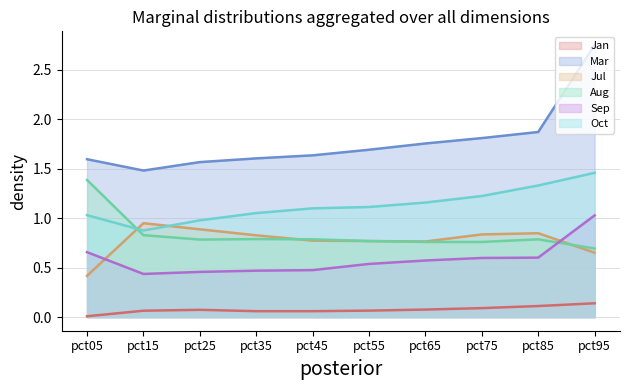

Which has a higher value, pct55 or pct25?

pct25